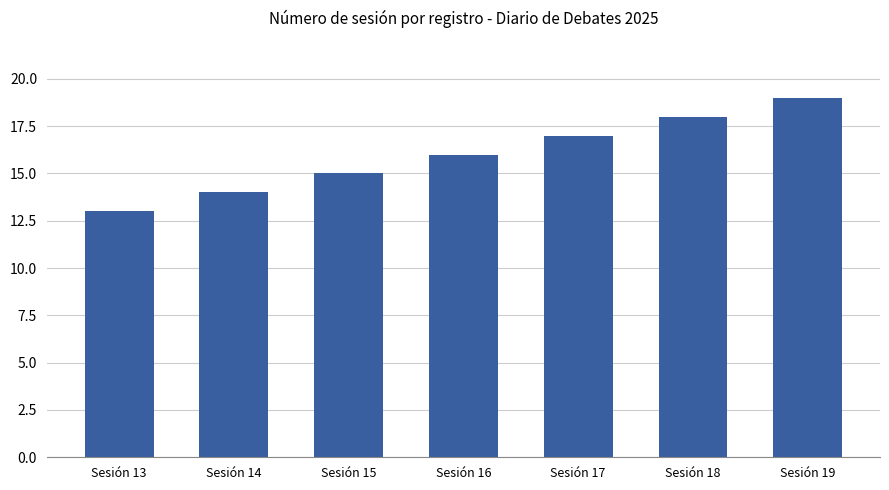

What is the greatest value displayed?

19